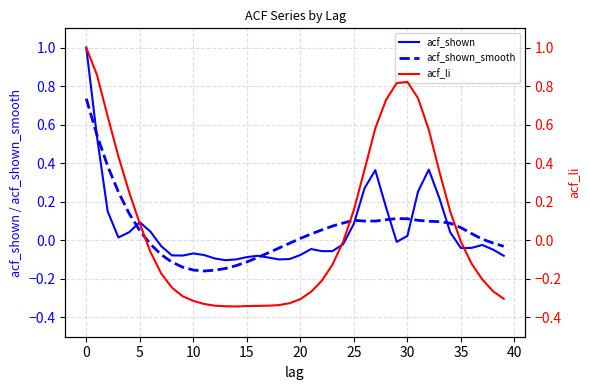

At which category does acf_shown_smooth reach its first local peak?

25